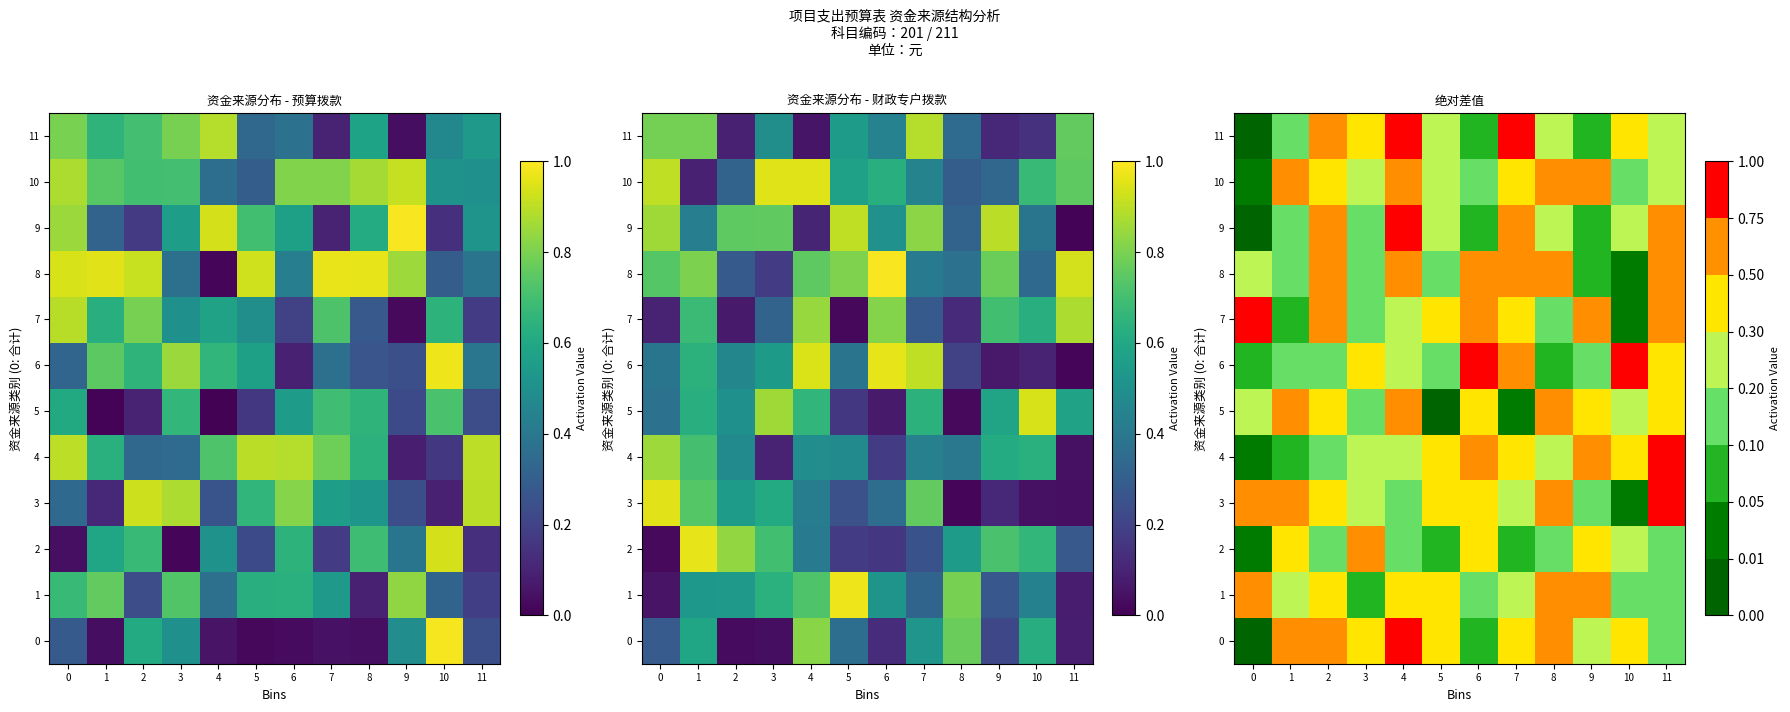

What is the average value of the 9 series?

0.3